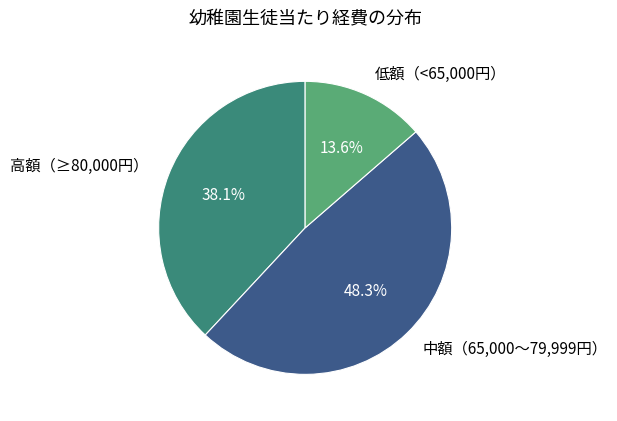

How much of the chart is everything except 低額（<65,000円）?

86.4%